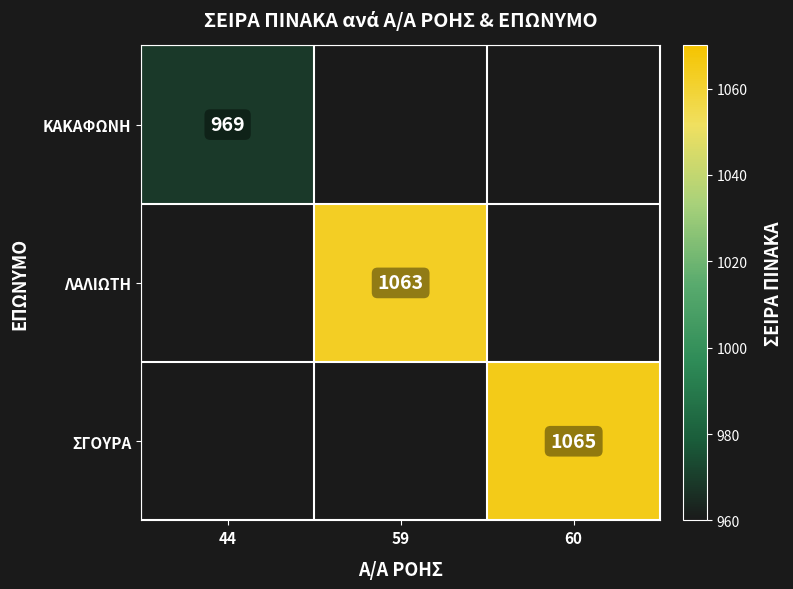

The ΛΑΛΙΩΤΗ series shows 1063 at 59. True or false?

True